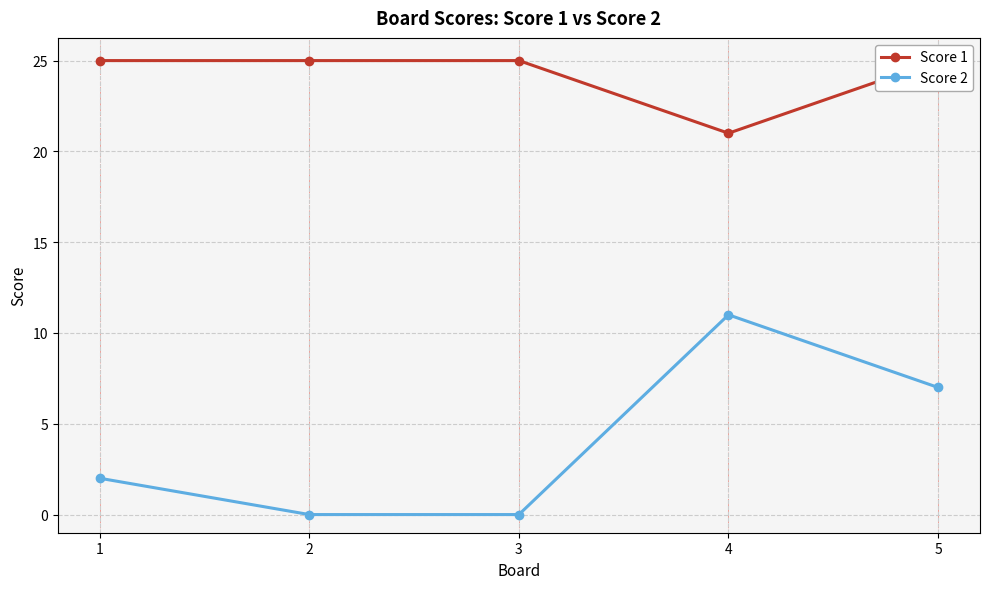

How many categories are shown in the chart?

5